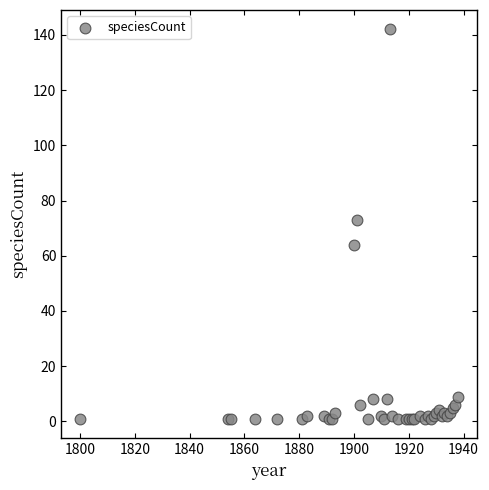

What Y value in the scatter plot is closest to 71?

73